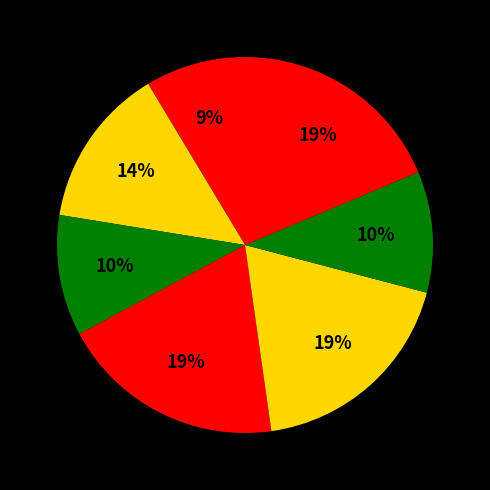

Count the number of slices in the pie.

7